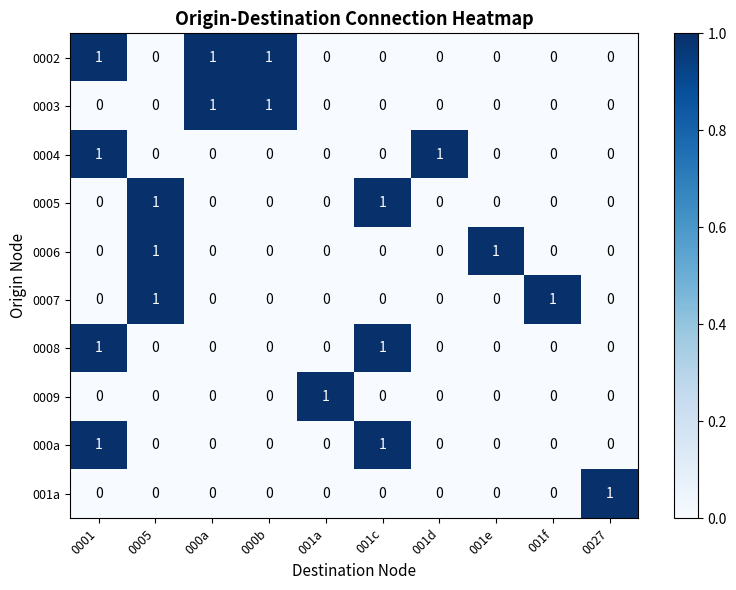

At how many categories does at least one series exceed 0?

10